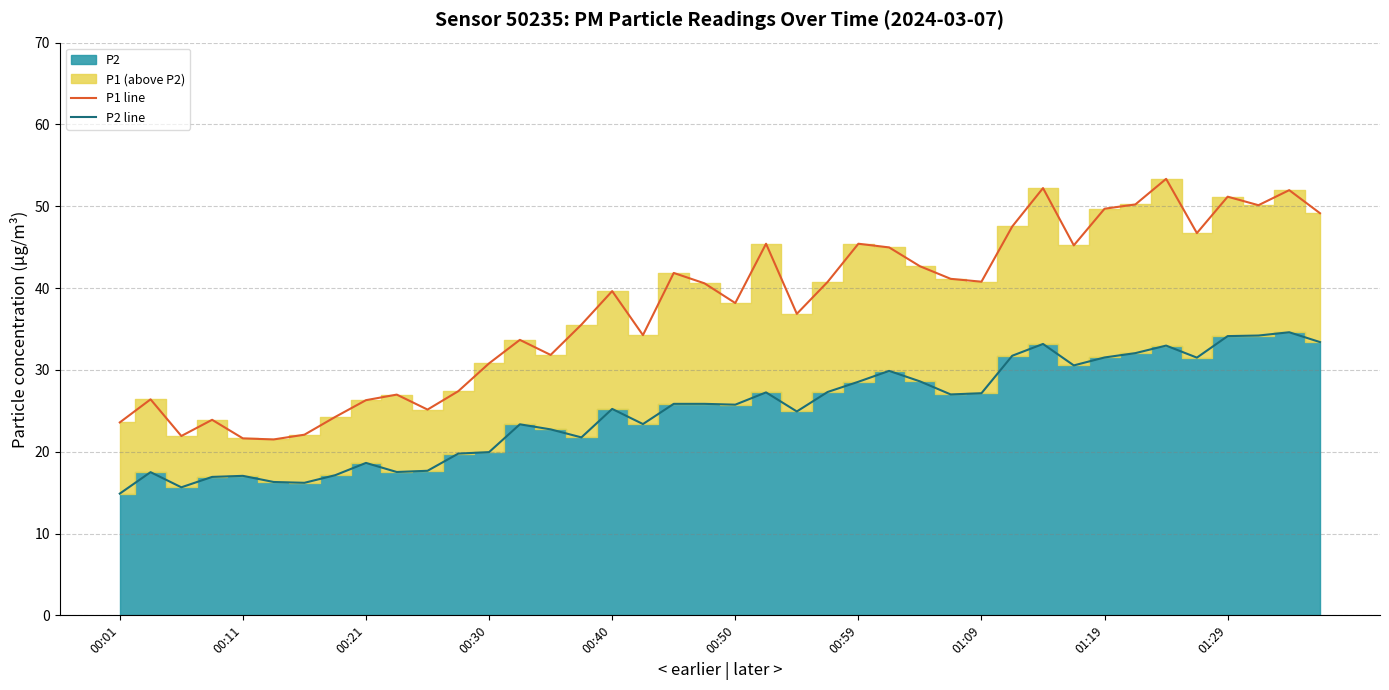

What is the sum of all P2 line values?

999.5